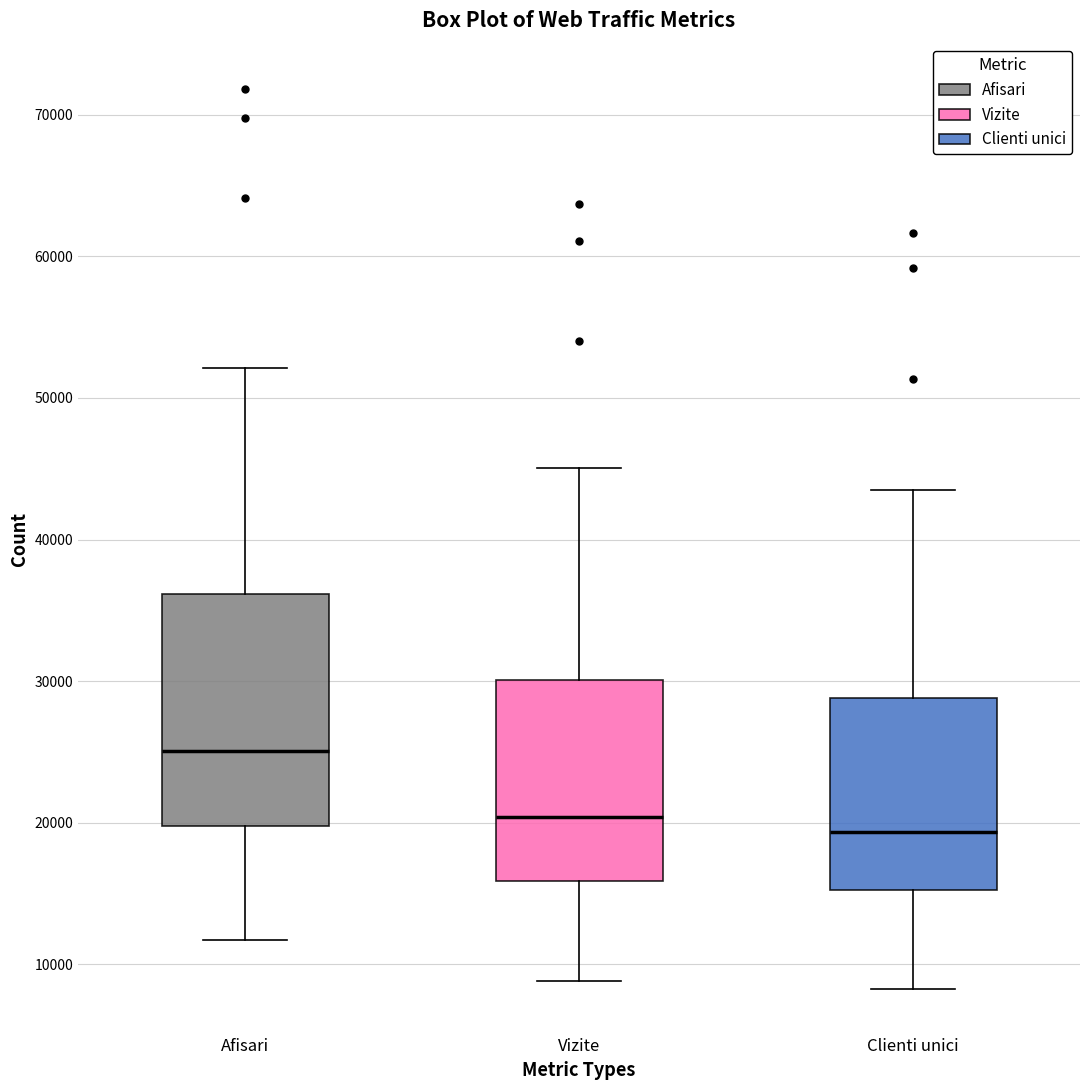

Reading left to right, read every box against the y-axis: the position of its median line, the range the box covers, and the ends of its whiskers. The values are not printed on the chart, so give them approximately, as read against the axis.

Afisari: median 25000, box 20000 to 36000, whiskers 12000 to 52000
Vizite: median 20000, box 16000 to 30000, whiskers 9000 to 45000
Clienti unici: median 19000, box 15000 to 29000, whiskers 8000 to 44000